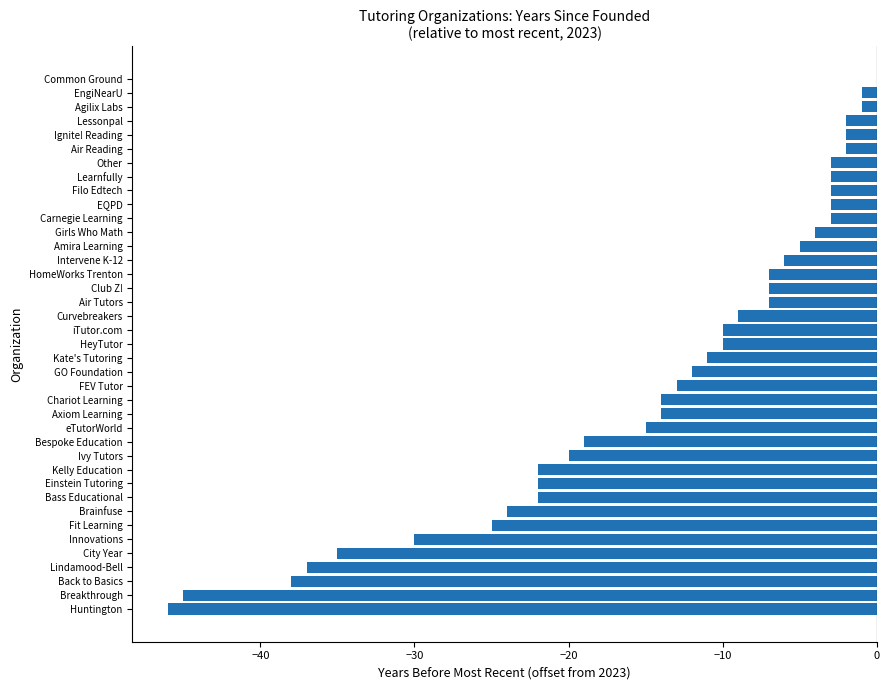

The value at Axiom Learning is -14. True or false?

True